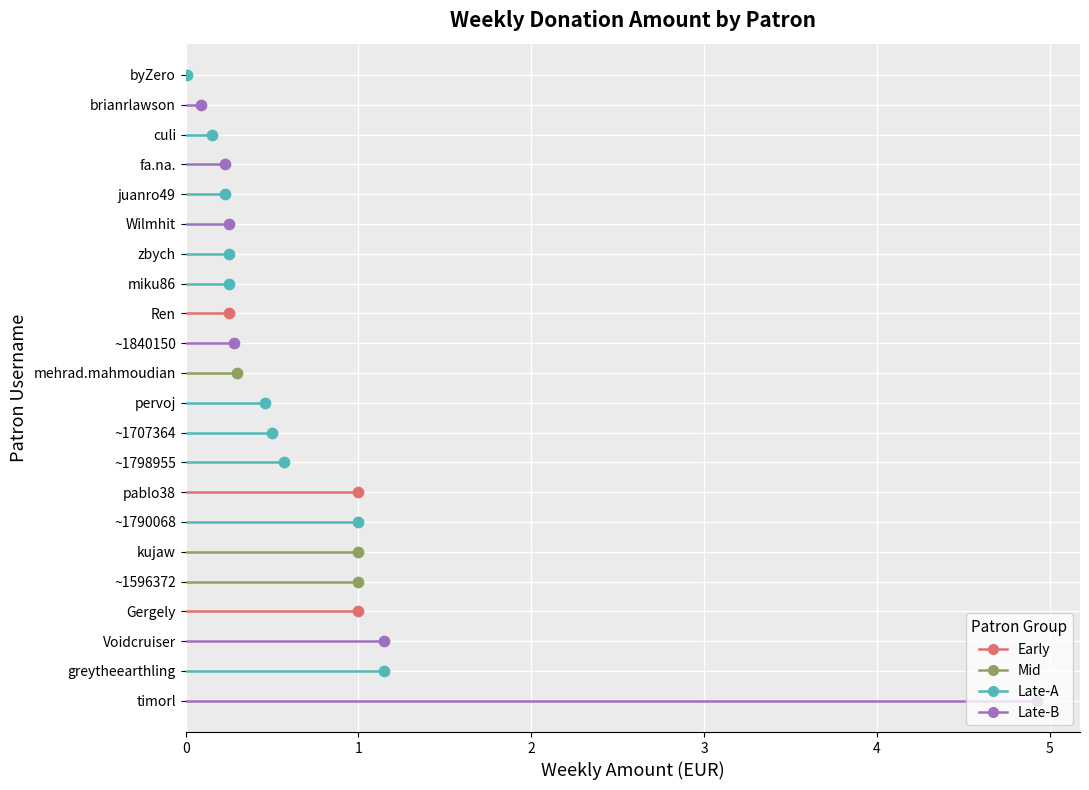

What is the total value across all series at 0?

65